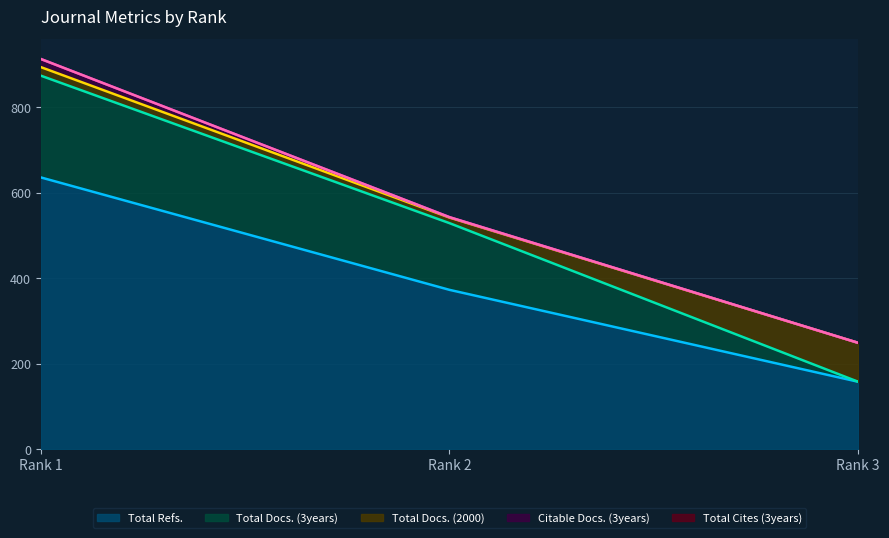

What is the value of the Total Docs. (3years) point at the 1st from the left?

238